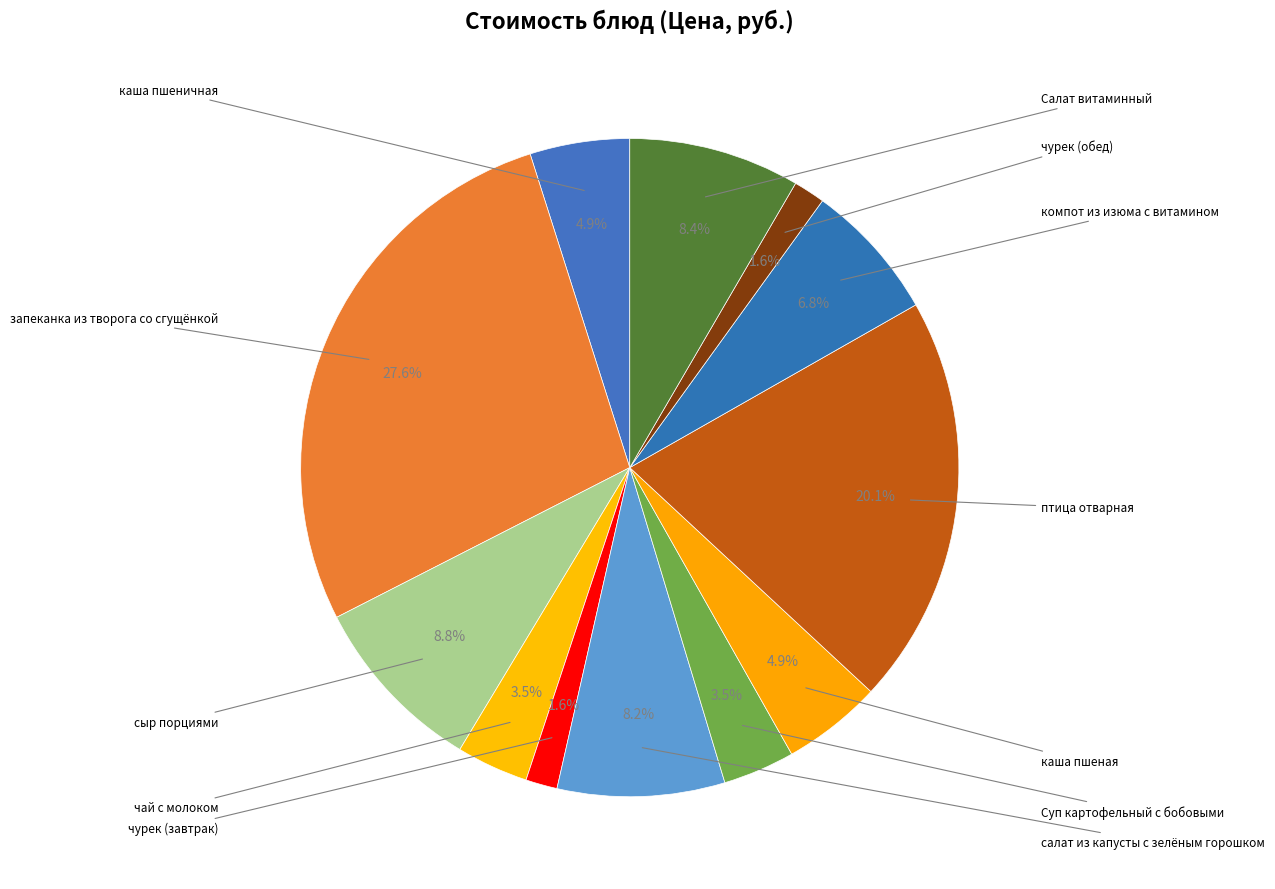

How many slices are in this pie chart?

12